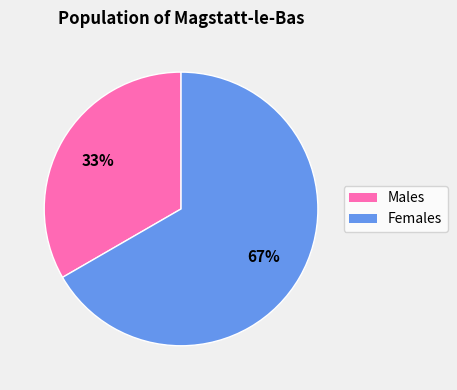

To the nearest percent, what is the average slice percentage?

50%